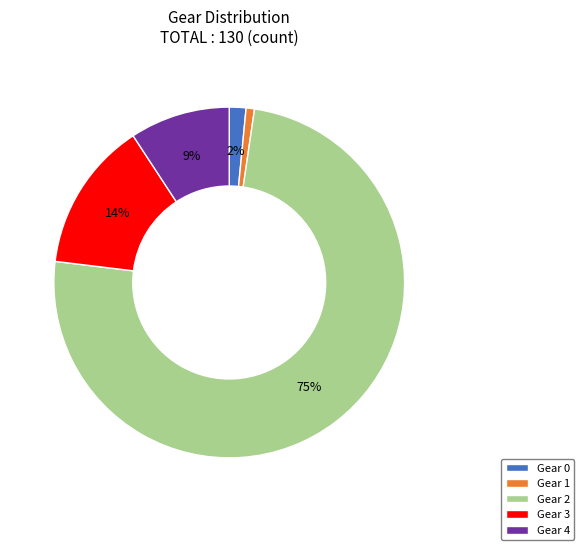

Which category has the smallest portion of the pie?

Gear 1